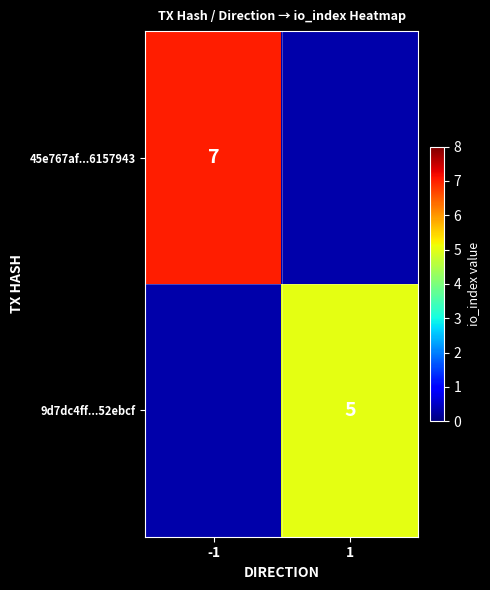

True or false: 9d7dc4ff...52ebcf has a value of 8.7 at 1.

False